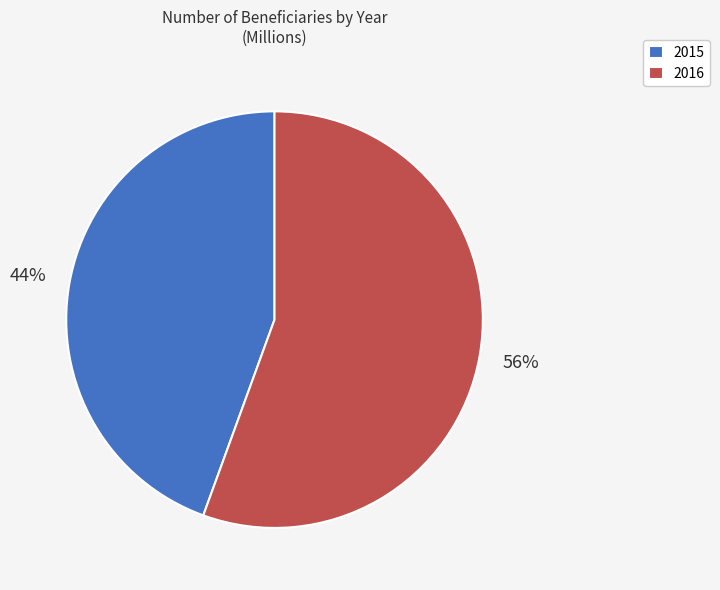

Which has a higher value, 2015 or 2016?

2016